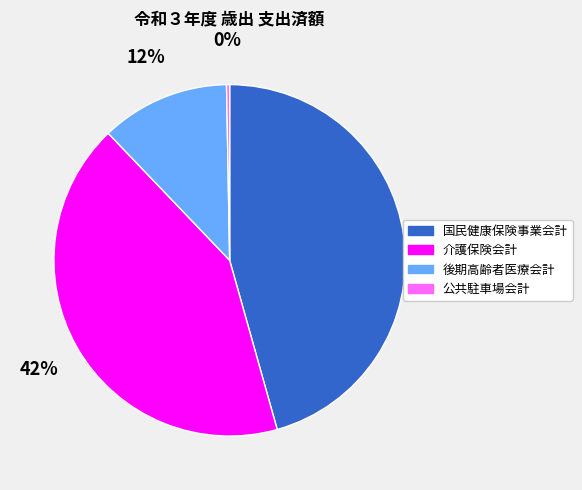

To the nearest percent, what percentage of the pie is 後期高齢者医療会計?

12%